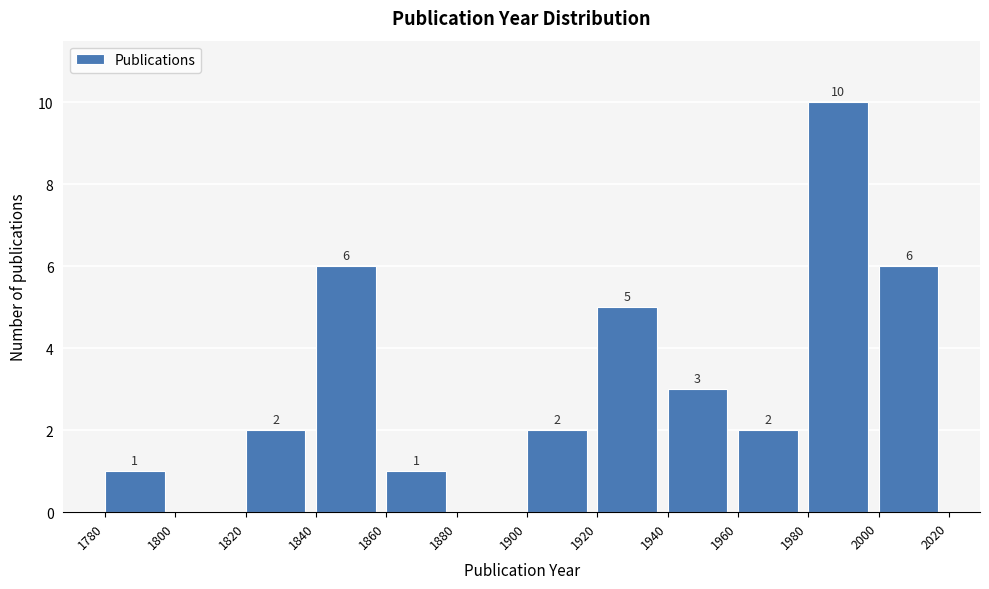

Which range on the x-axis has the tallest bar?

1980 to 2000